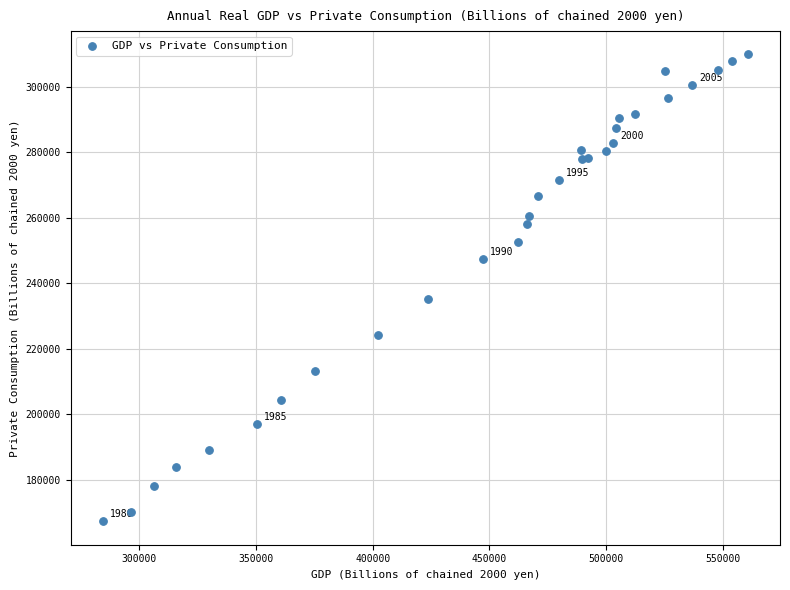

What Y value in the scatter plot is closest to 238585?

235098.5